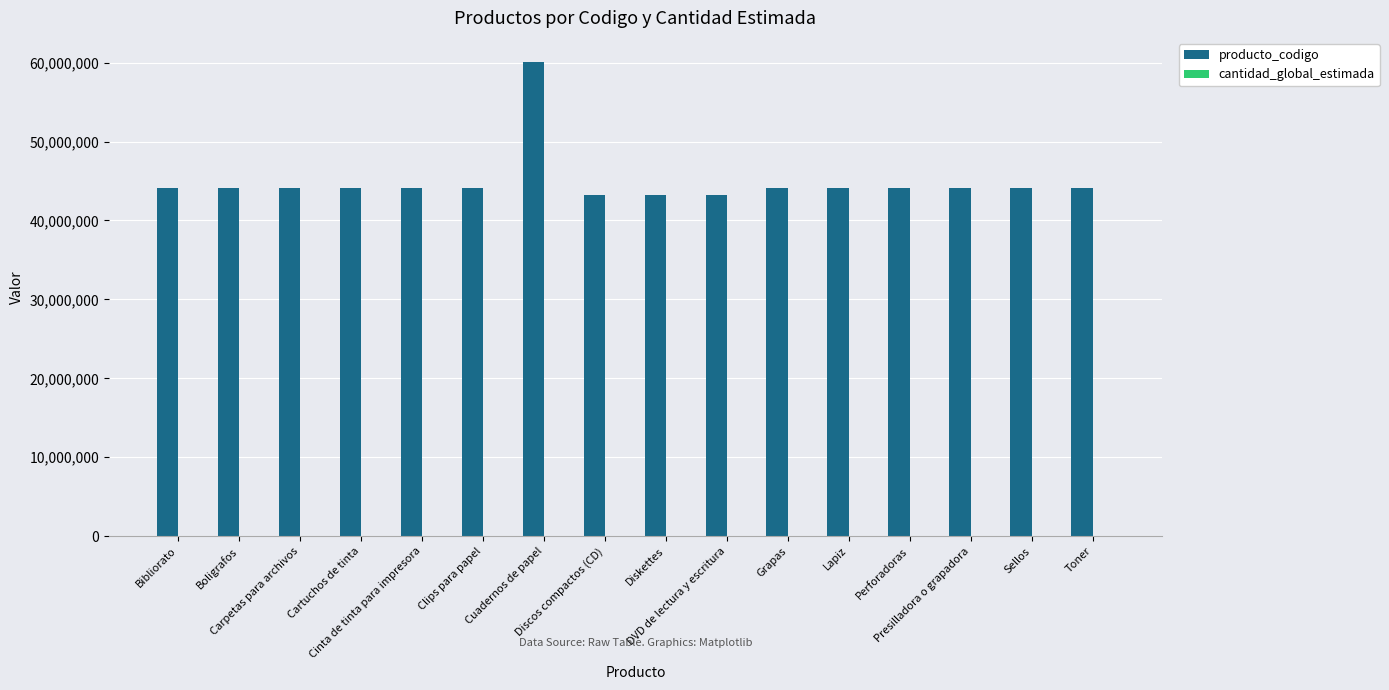

What is the total value across all series at Grapas?

44122108